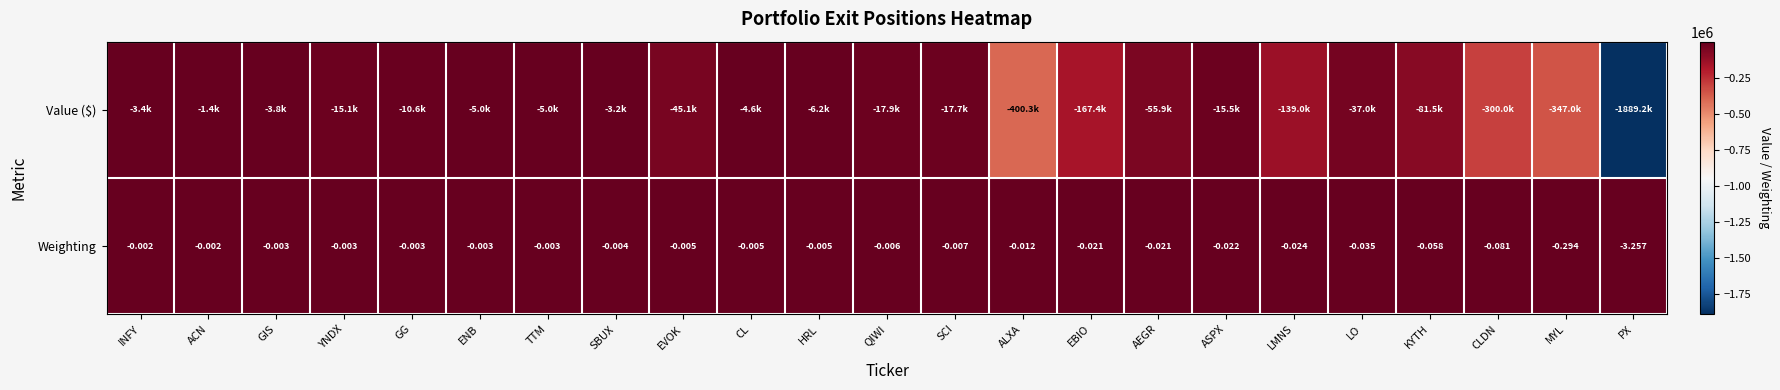

What is the total value across all series at EBIO?

-167434.0